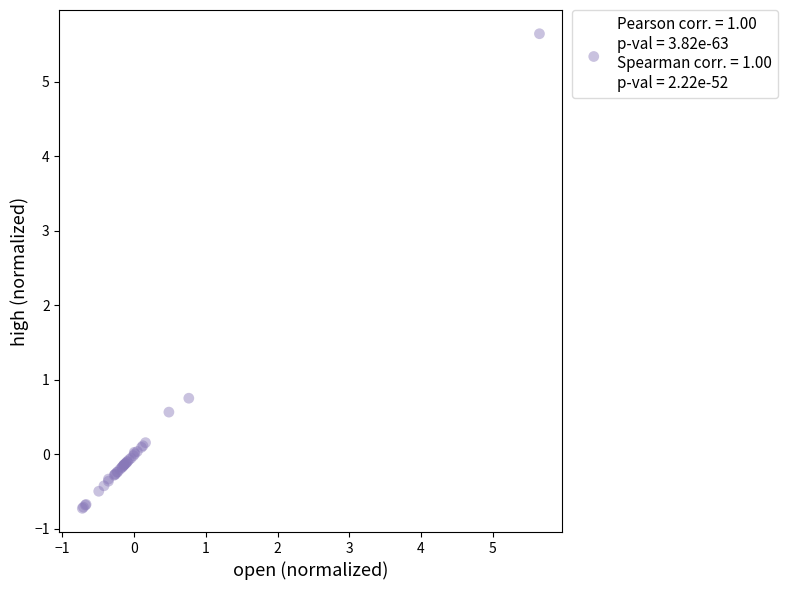

What Y value in the scatter plot is closest to 2?

0.8